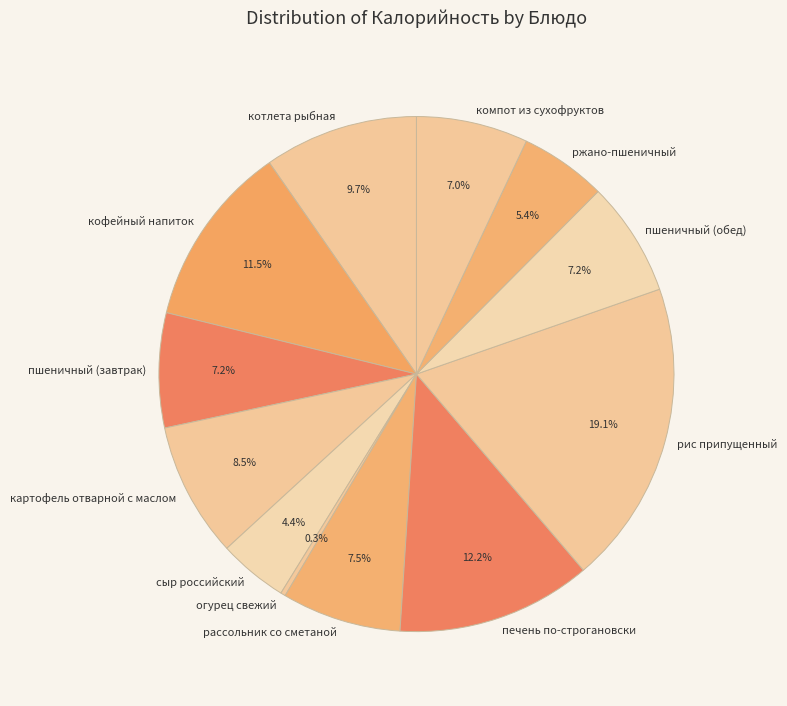

What is the smallest slice in the pie chart?

огурец свежий